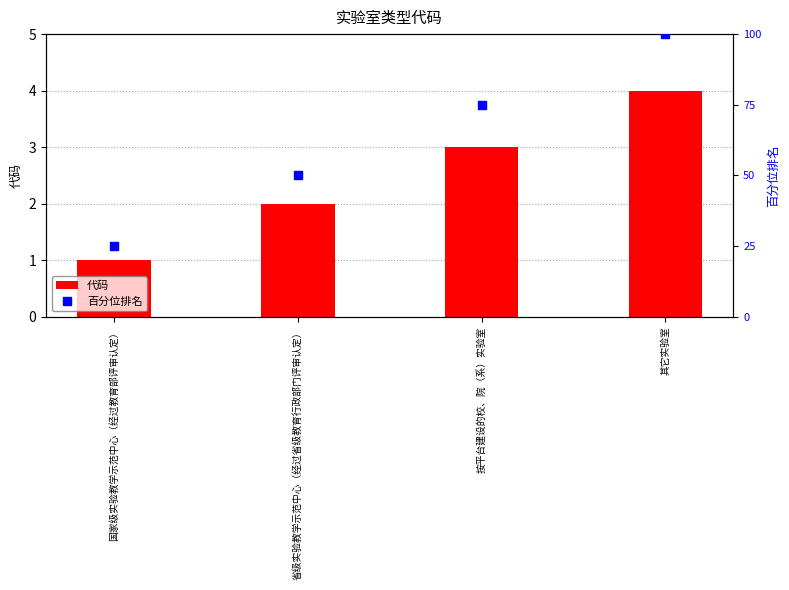

Which series contains the highest Y value?

百分位排名